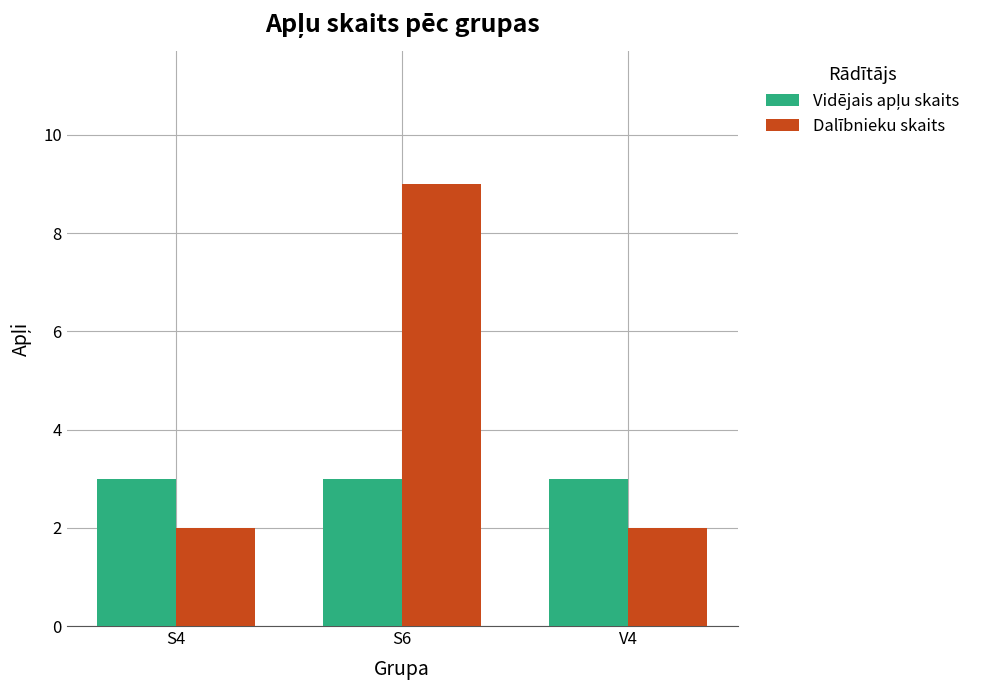

True or false: Dalībnieku skaits has a value of 16 at S6.

False